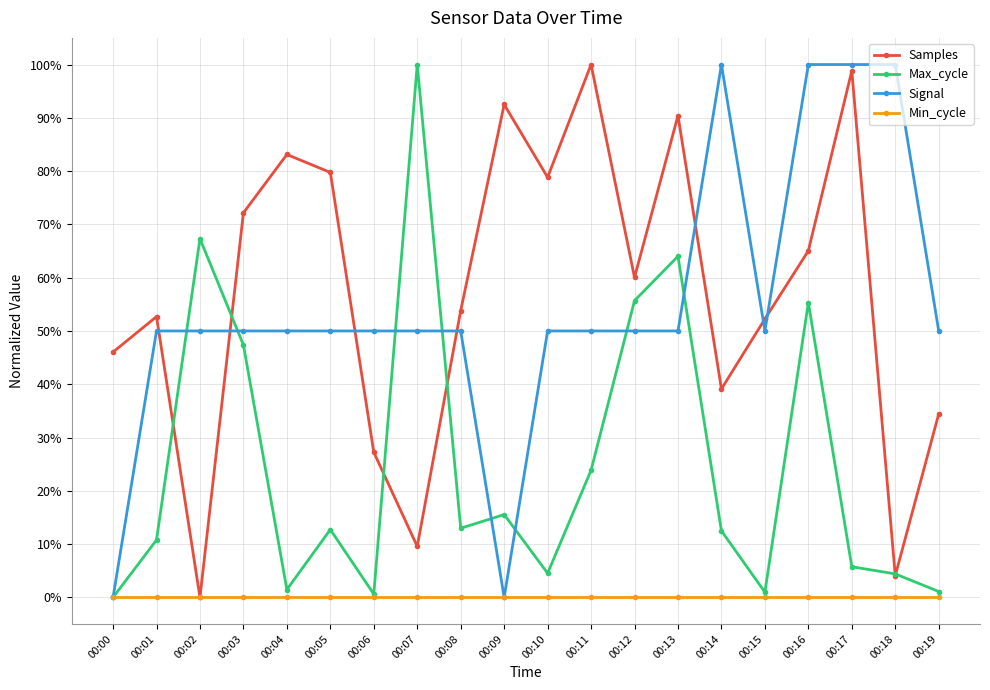

What are all the series names shown in the legend?

Samples, Max_cycle, Signal, Min_cycle